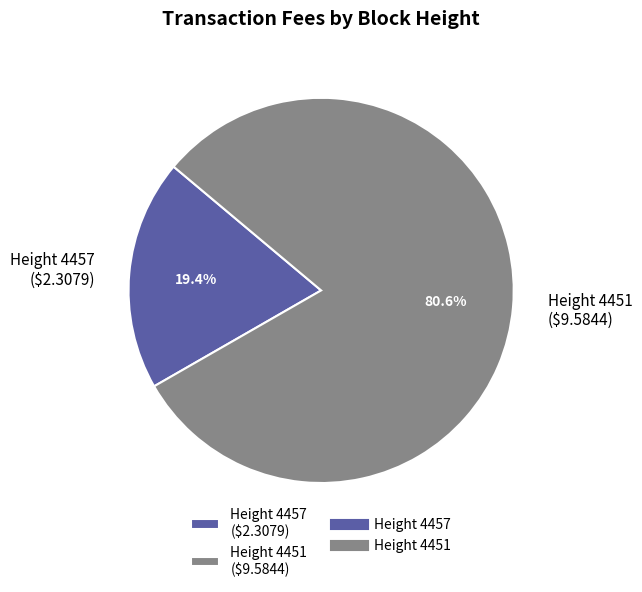

To the nearest percent, what is the average slice percentage?

50%